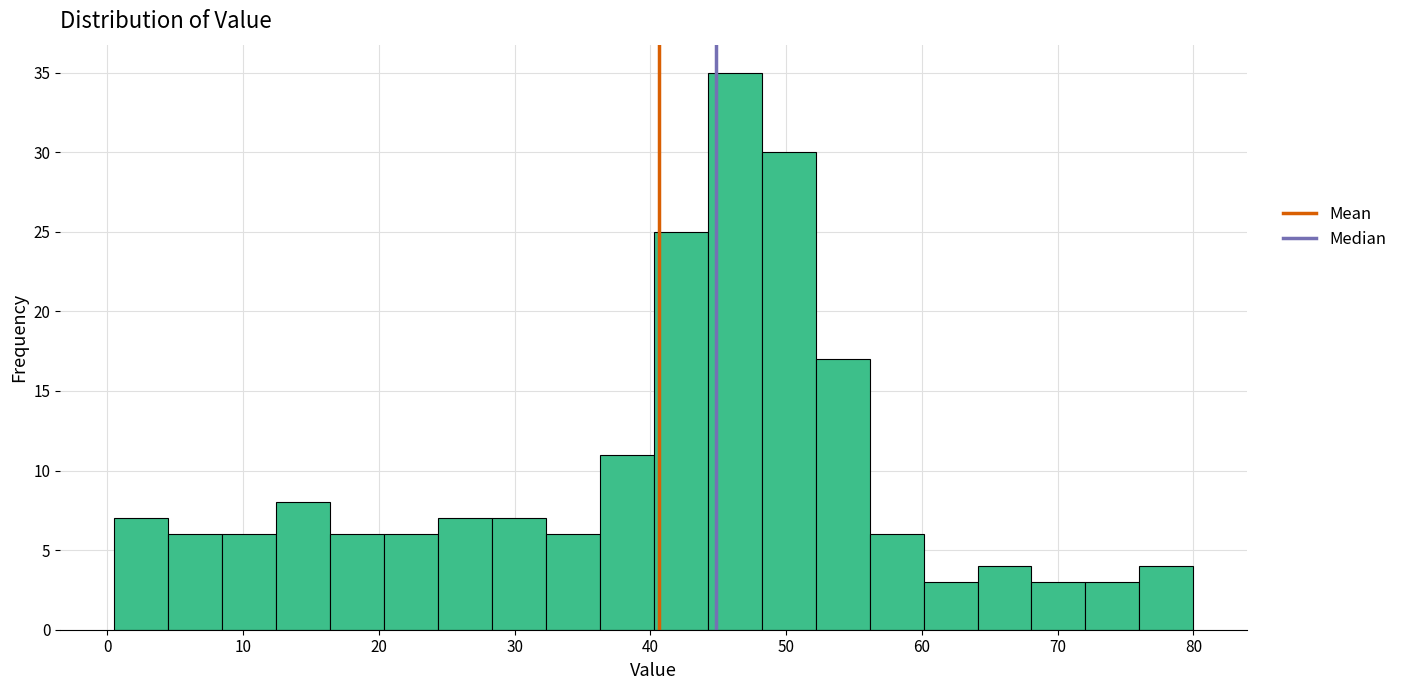

Read against the x-axis, roughly where is the centre of the tallest bar?

46